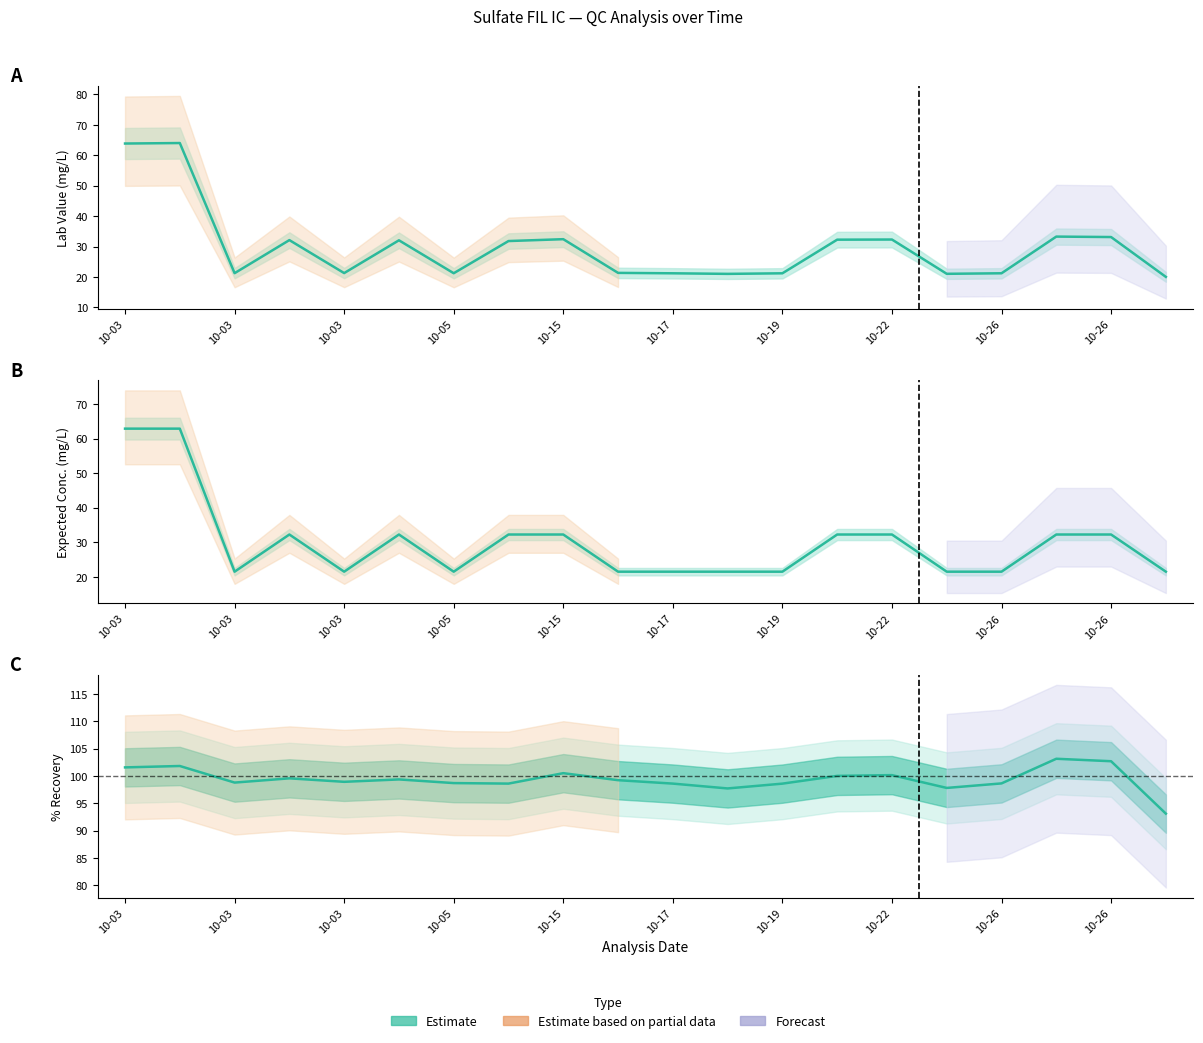

The Lab Value series shows 21.2 at 10-05. True or false?

True